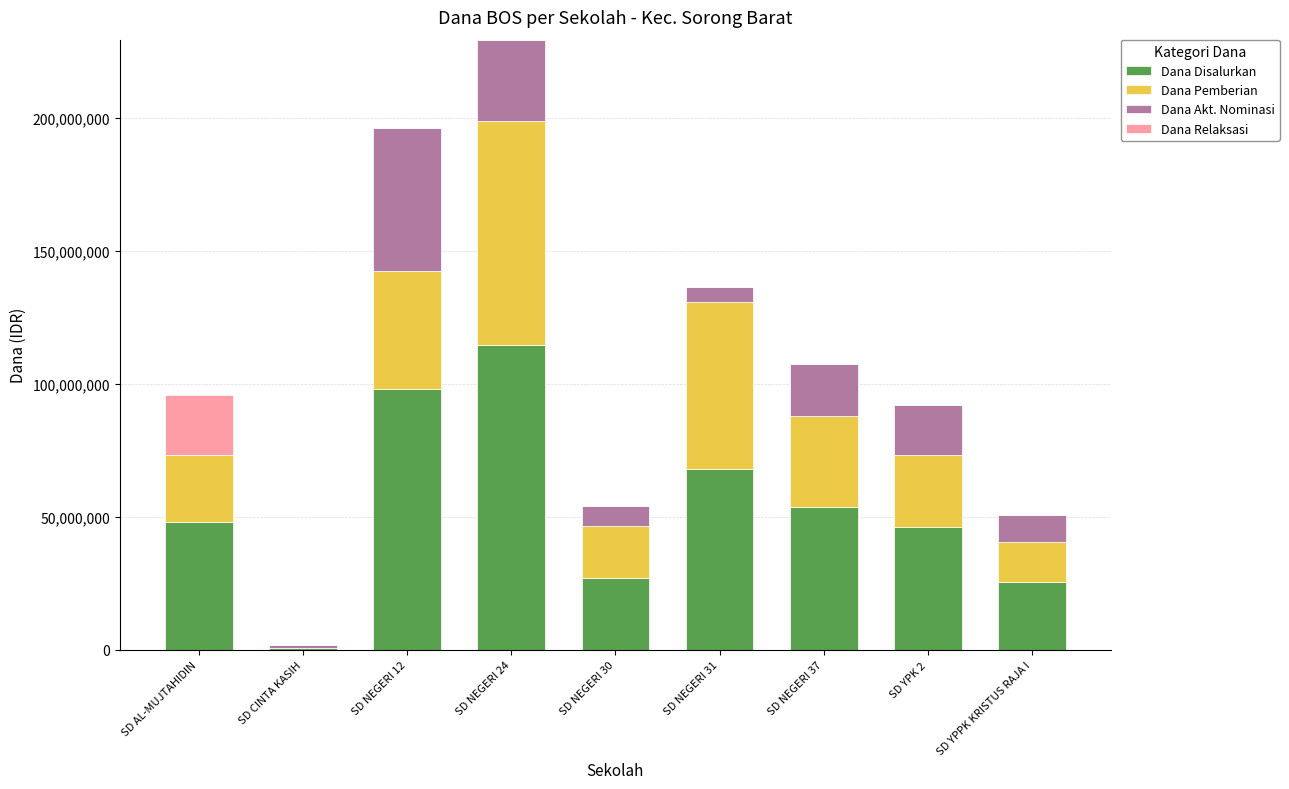

What are all the series names shown in the legend?

Dana Disalurkan, Dana Pemberian, Dana Akt. Nominasi, Dana Relaksasi